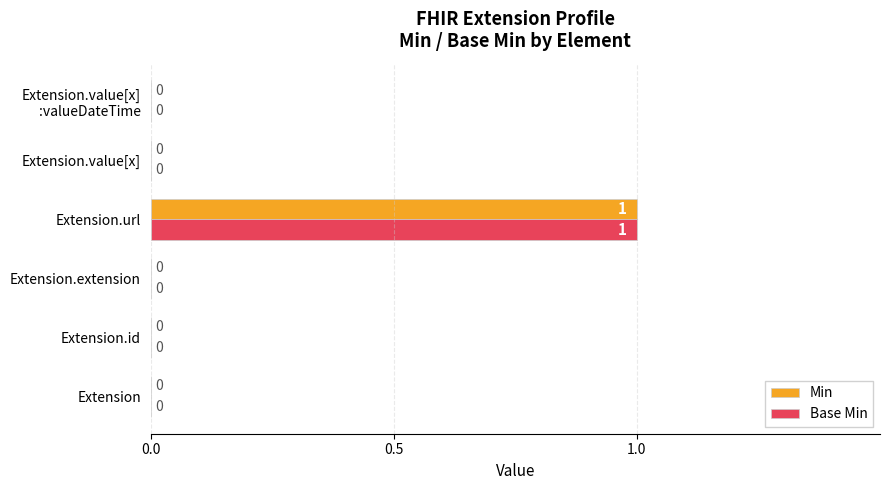

At which label does Min reach its peak?

Extension.url